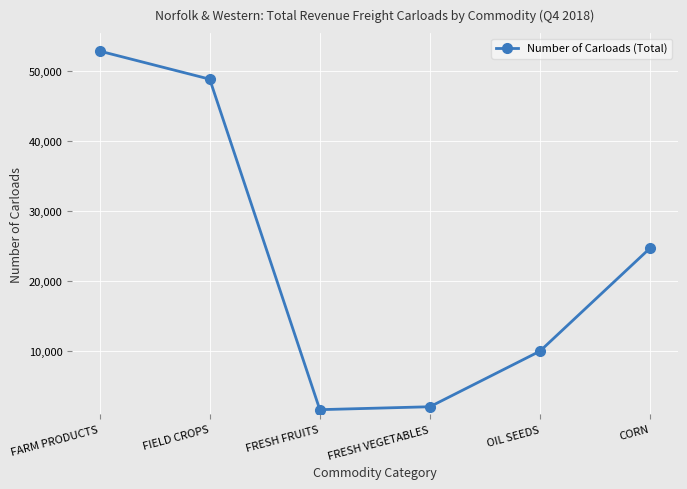

What is the maximum value shown in the chart?

52824